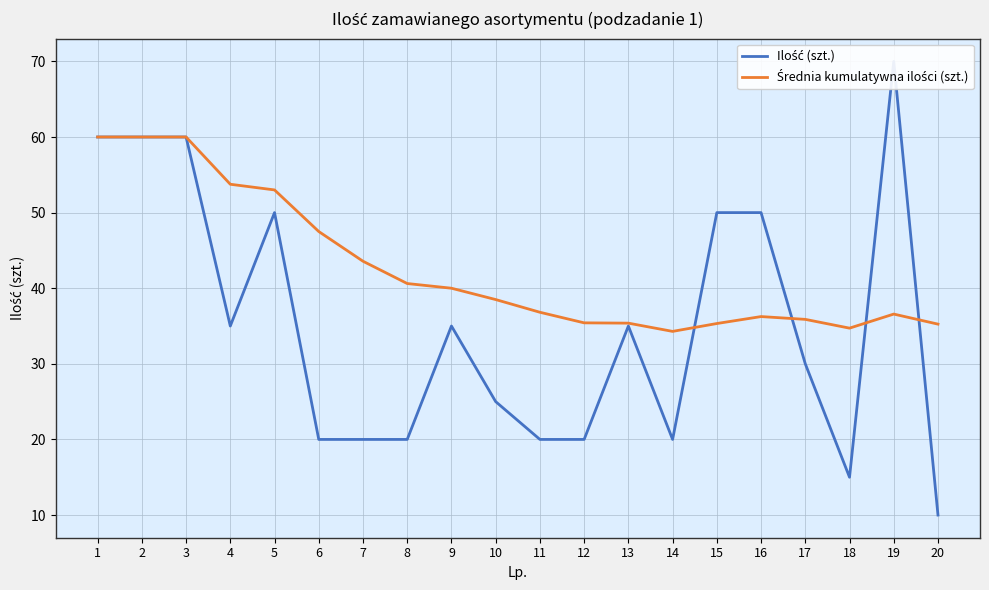

Reading left to right, transcribe all the data shown in this chart.

Ilość (szt.): 60.0	60.0	60.0	35.0	50.0	20.0	20.0	20.0	35.0	25.0	20.0	20.0	35.0	20.0	50.0	50.0	30.0	15.0	70.0	10.0
Średnia kumulatywna ilości (szt.): 60.0	60.0	60.0	53.8	53.0	47.5	43.6	40.6	40.0	38.5	36.8	35.4	35.4	34.3	35.3	36.2	35.9	34.7	36.6	35.2